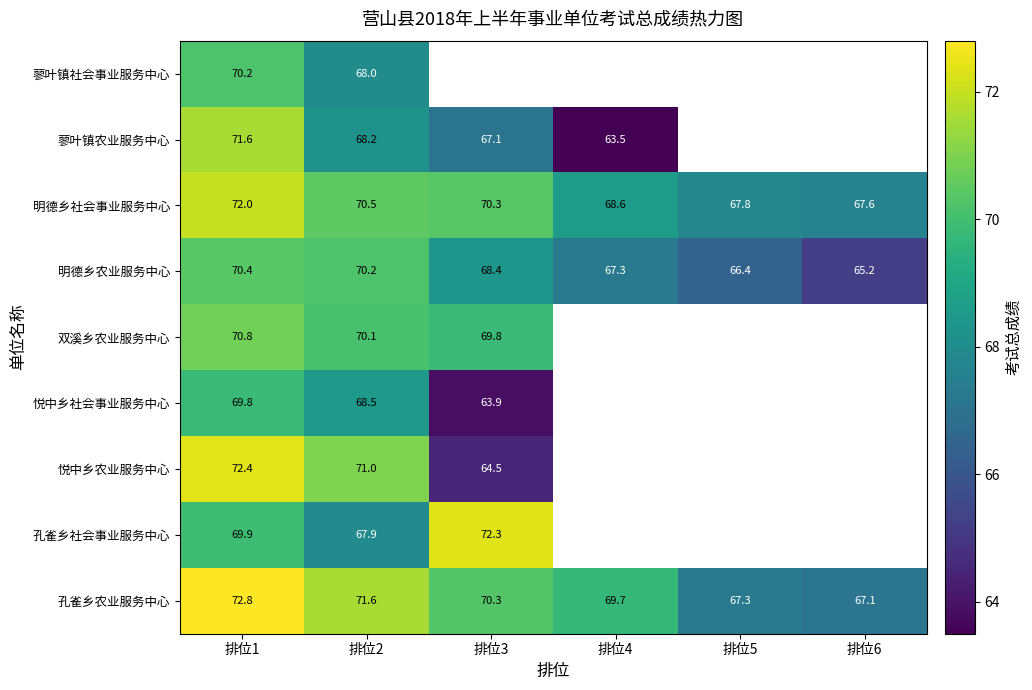

Rank the categories by 明德乡农业服务中心 value from lowest to highest.

排位6, 排位5, 排位4, 排位3, 排位2, 排位1